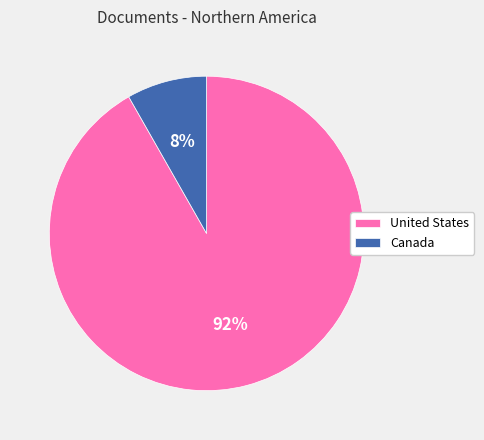

To the nearest percent, what is the combined percentage of United States and Canada?

100%